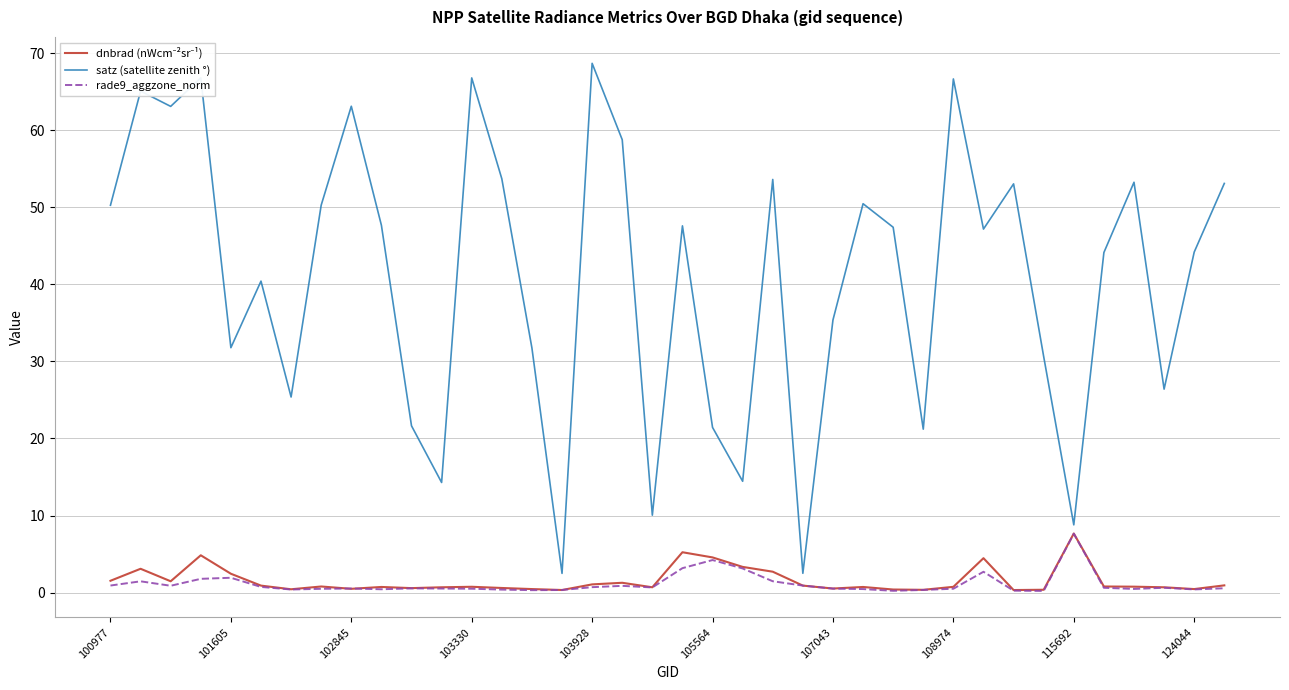

Which series has the widest spread of values?

satz (satellite zenith °)